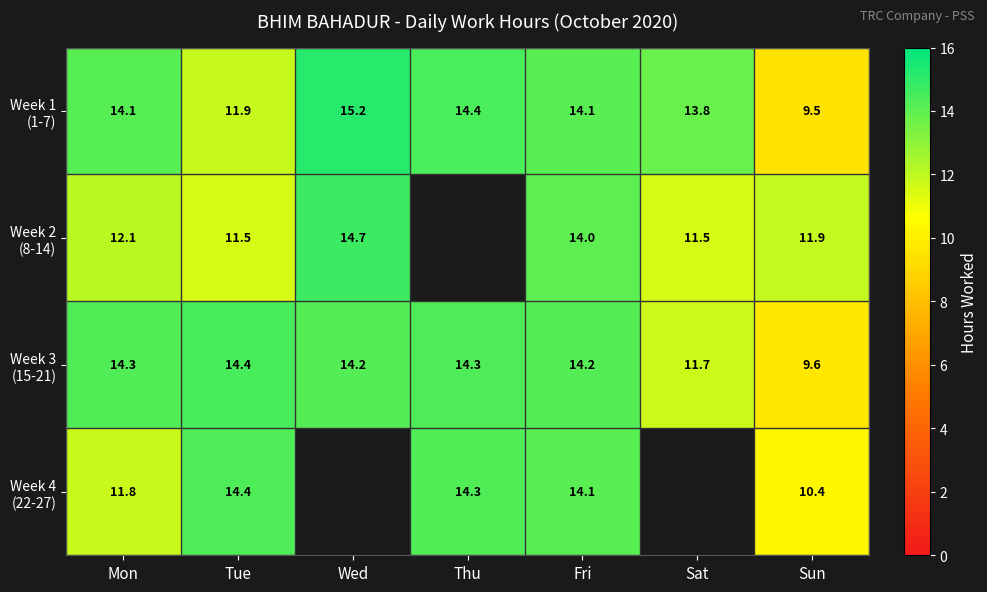

How many positive values does the Week 2 (8-14) series have?

6